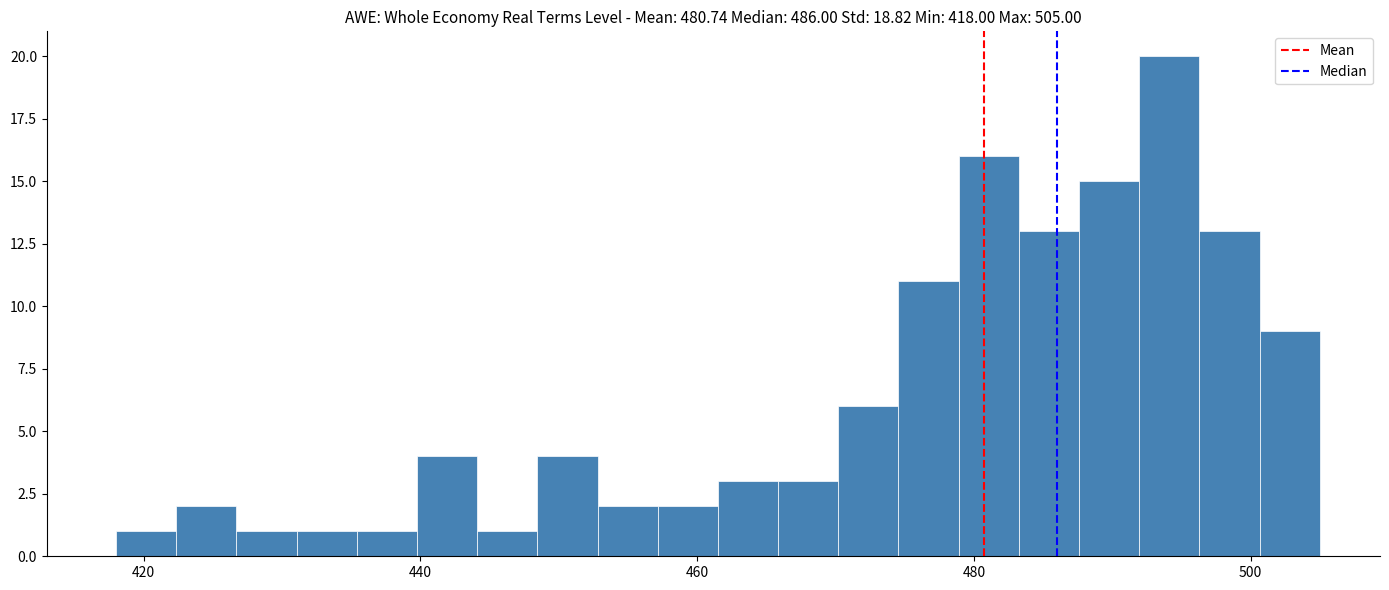

Read against the x-axis, roughly where is the centre of the tallest bar?

494